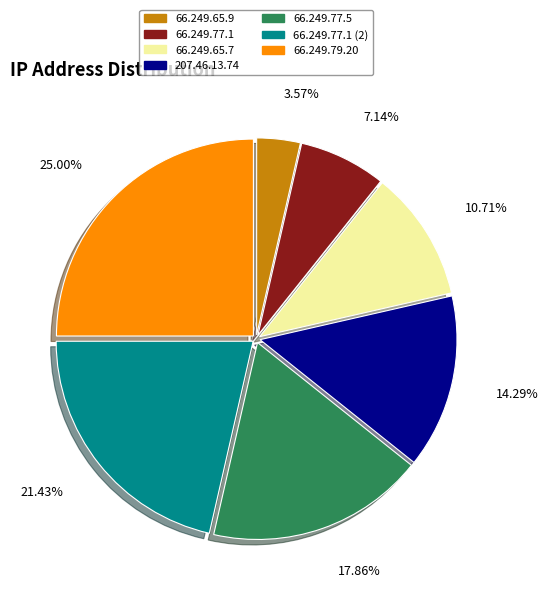

How many segments does this pie chart have?

7